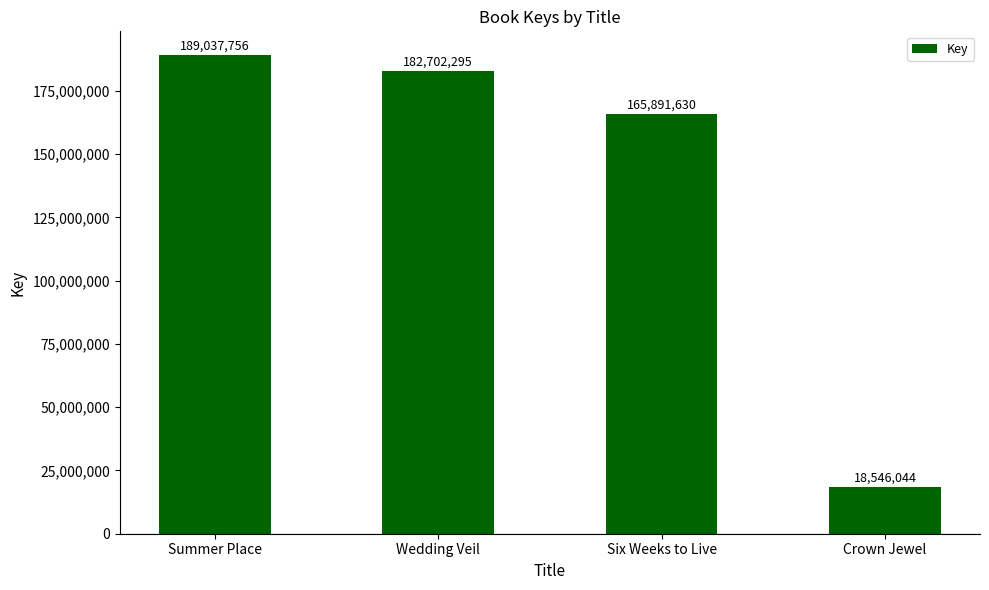

Rank the categories by value from lowest to highest.

Crown Jewel, Six Weeks to Live, Wedding Veil, Summer Place